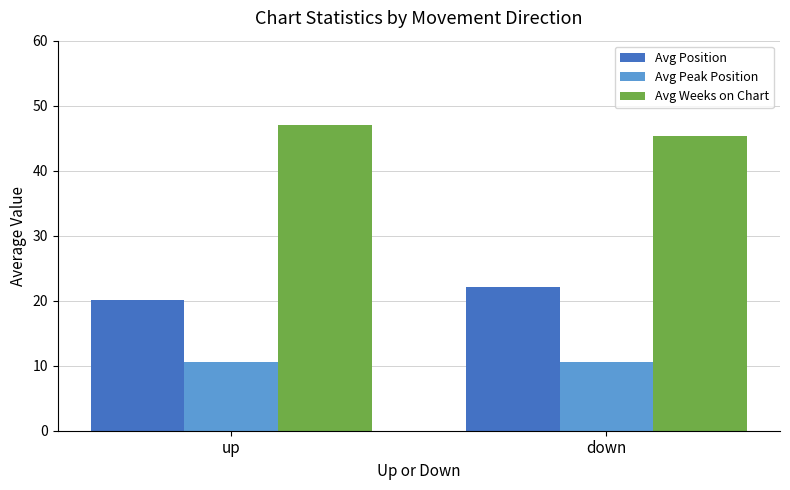

True or false: Avg Peak Position has a value of 10.6 at down.

True